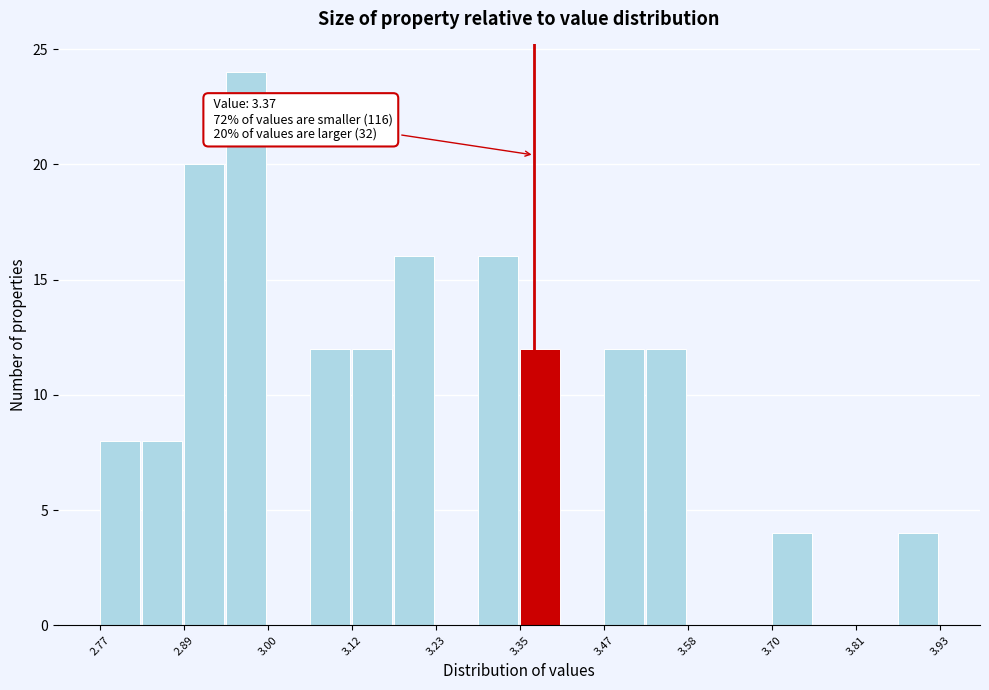

Read against the x-axis, roughly where is the centre of the tallest bar?

2.98